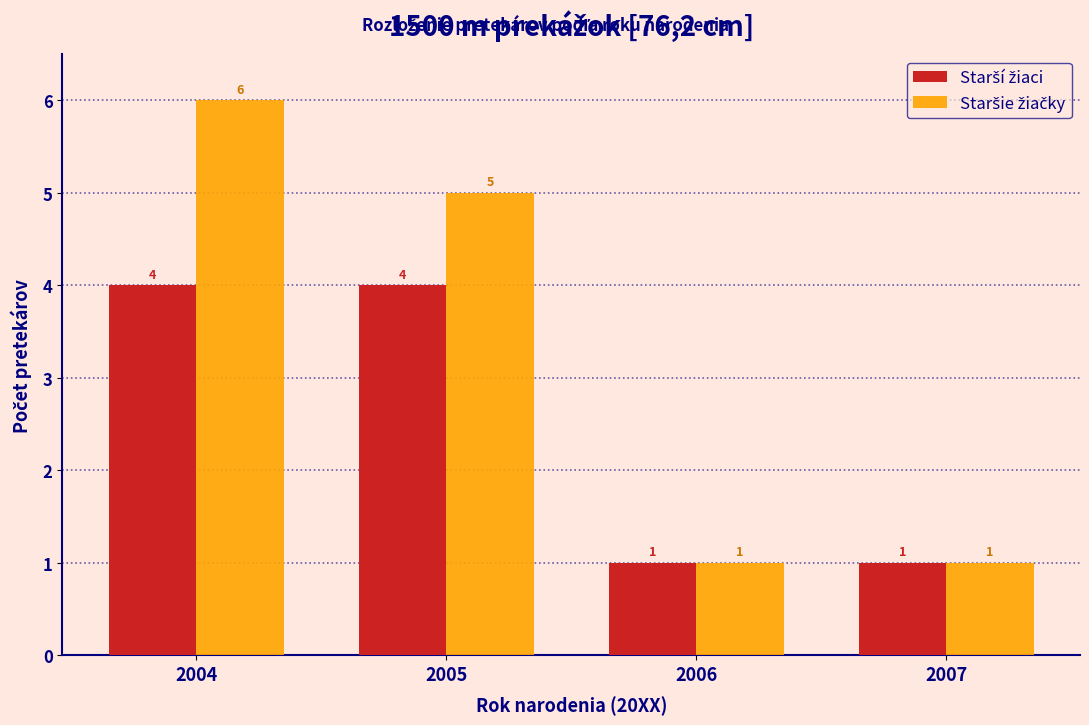

What is the maximum value shown in the chart?

6